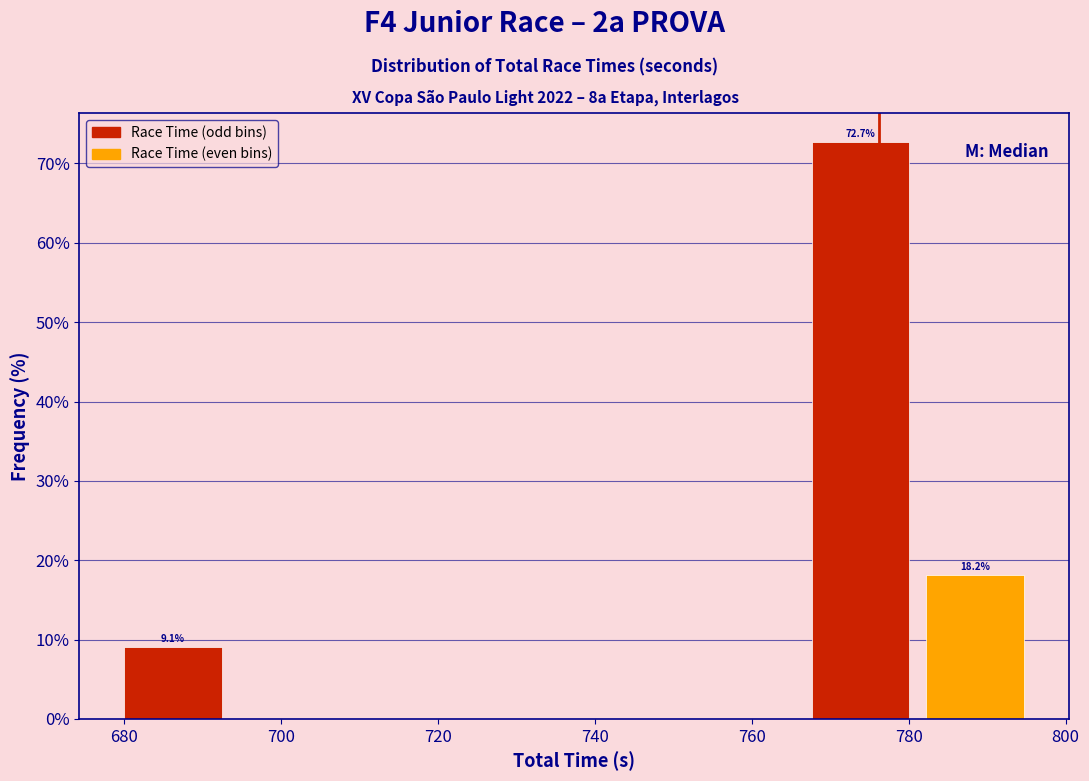

Over which range of the x-axis is the bar tallest?

766 to 782